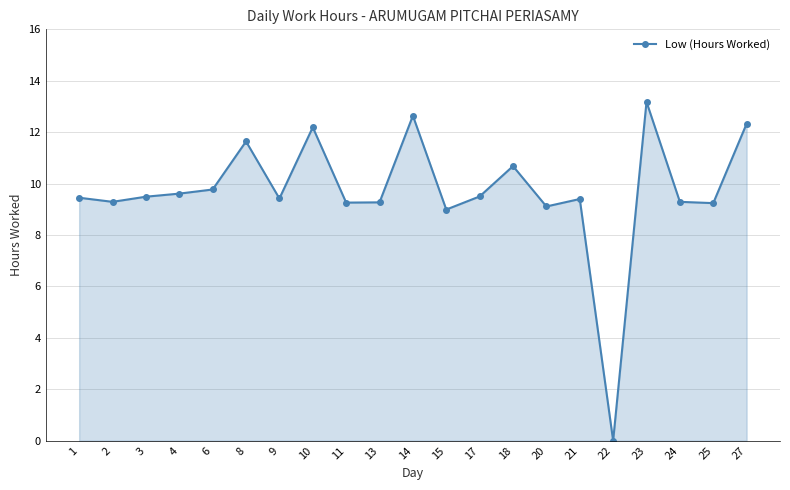

What is the difference between the values at 17 and 23?

3.7